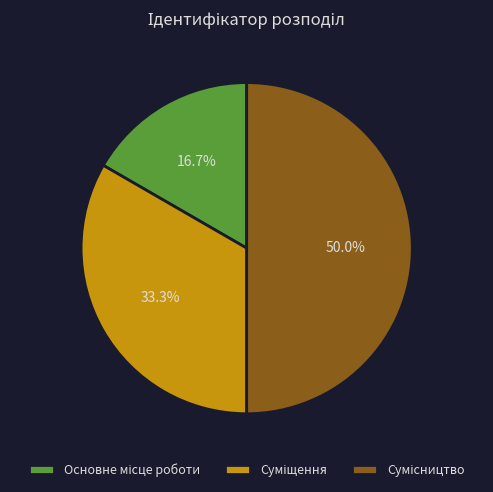

What is the ratio of the value at Сумісництво to the value at Суміщення?

1.5